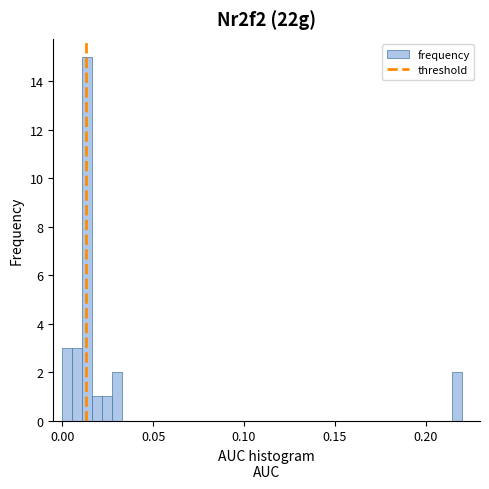

Read against the x-axis, roughly where is the centre of the tallest bar?

0.015